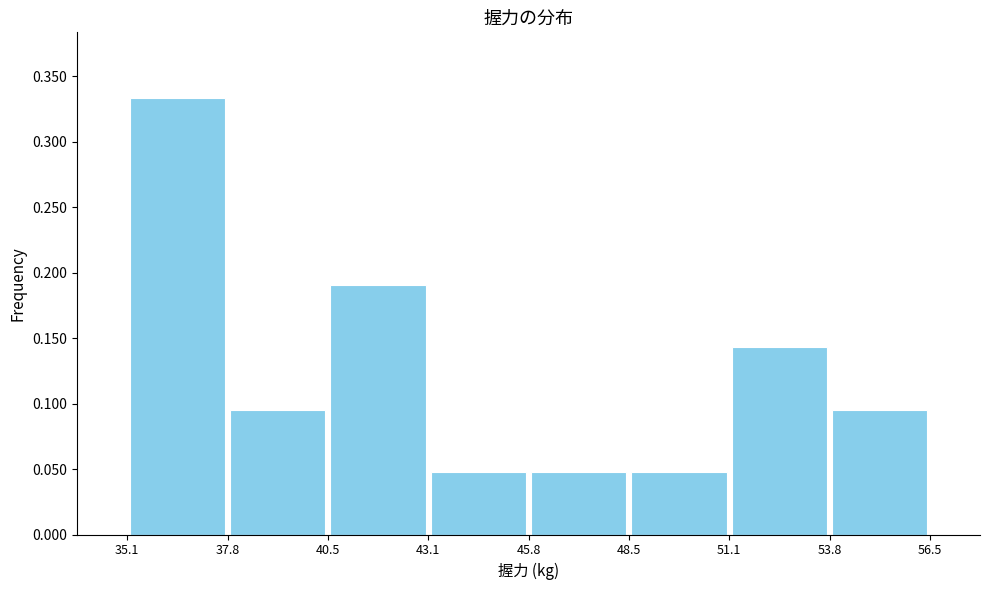

Which range on the x-axis has the tallest bar?

35.1 to 37.8